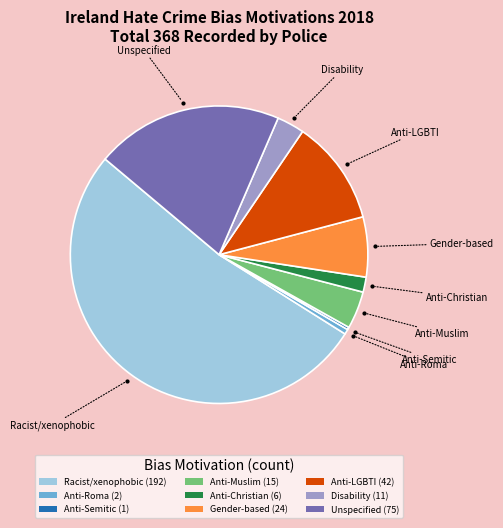

Does Disability (11) account for over 50% of the chart?

No